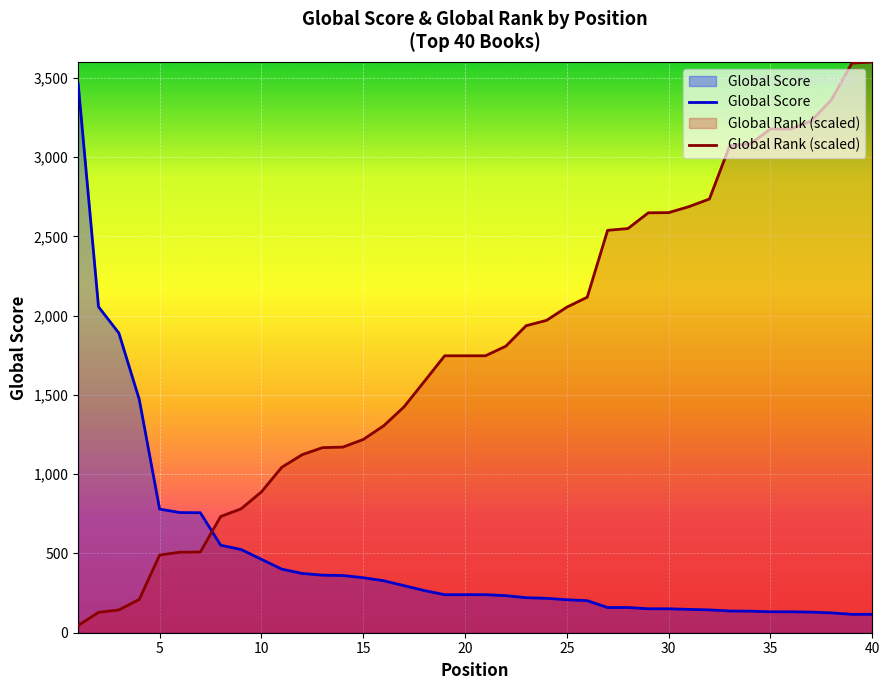

Reading left to right, what are all the values shown in this chart?

Global Score: 1=3464.0	2=2056.0	3=1890.0	4=1472.0	5=780.0	6=758.0	7=757.0	8=552.0	9=525.0	10=463.0	11=401.0	12=374.0	13=363.0	14=361.0	15=347.0	16=328.0	17=297.0	18=266.0	19=240.0	20=240.0	21=240.0	22=234.0	23=221.0	24=217.0	25=208.0	26=202.0	27=159.0	28=159.0	29=151.0	30=151.0	31=147.0	32=144.0	33=137.0	34=136.0	35=132.0	36=132.0	37=130.0	38=125.0	39=116.0	40=116.0
Global Rank: 1=45.8	2=128.4	3=144.0	4=209.9	5=490.0	6=507.9	7=509.0	8=733.4	9=781.4	10=888.6	11=1043.7	12=1123.0	13=1167.6	14=1171.0	15=1219.0	16=1304.9	17=1424.4	18=1585.1	19=1747.0	20=1747.0	21=1747.0	22=1807.3	23=1936.7	24=1970.2	25=2054.0	26=2116.5	27=2538.4	28=2549.6	29=2648.9	30=2650.0	31=2688.0	32=2736.0	33=3073.1	34=3083.2	35=3178.0	36=3178.0	37=3228.3	38=3363.3	39=3593.3	40=3600.0